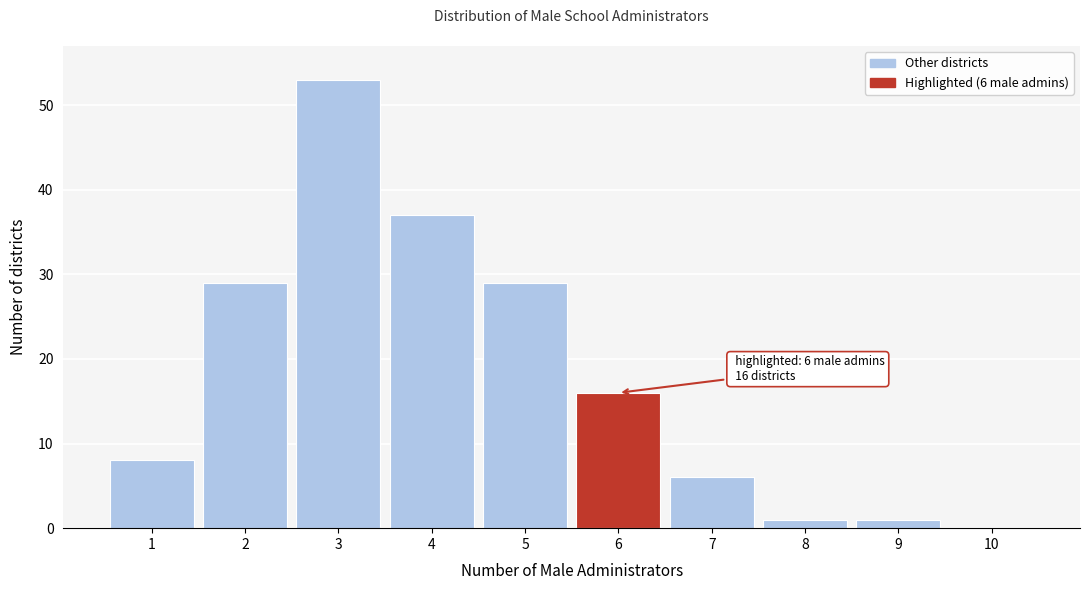

Which range on the x-axis has the tallest bar?

2.5 to 3.5